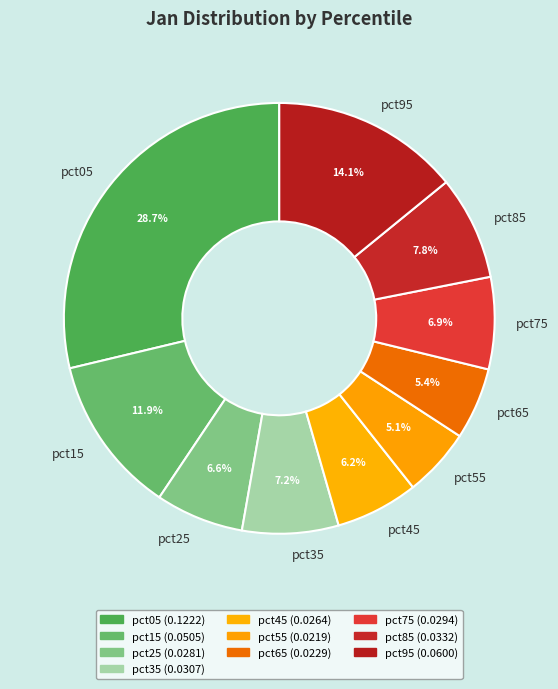

What portion of the pie excludes pct35?

92.8%